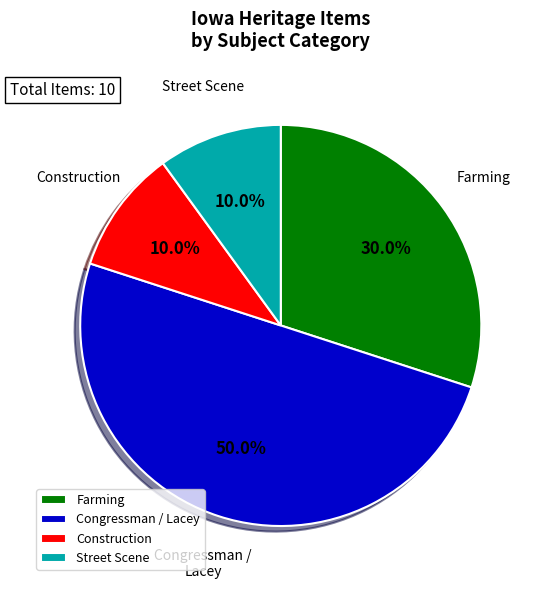

Which slice is the largest?

Congressman / Lacey